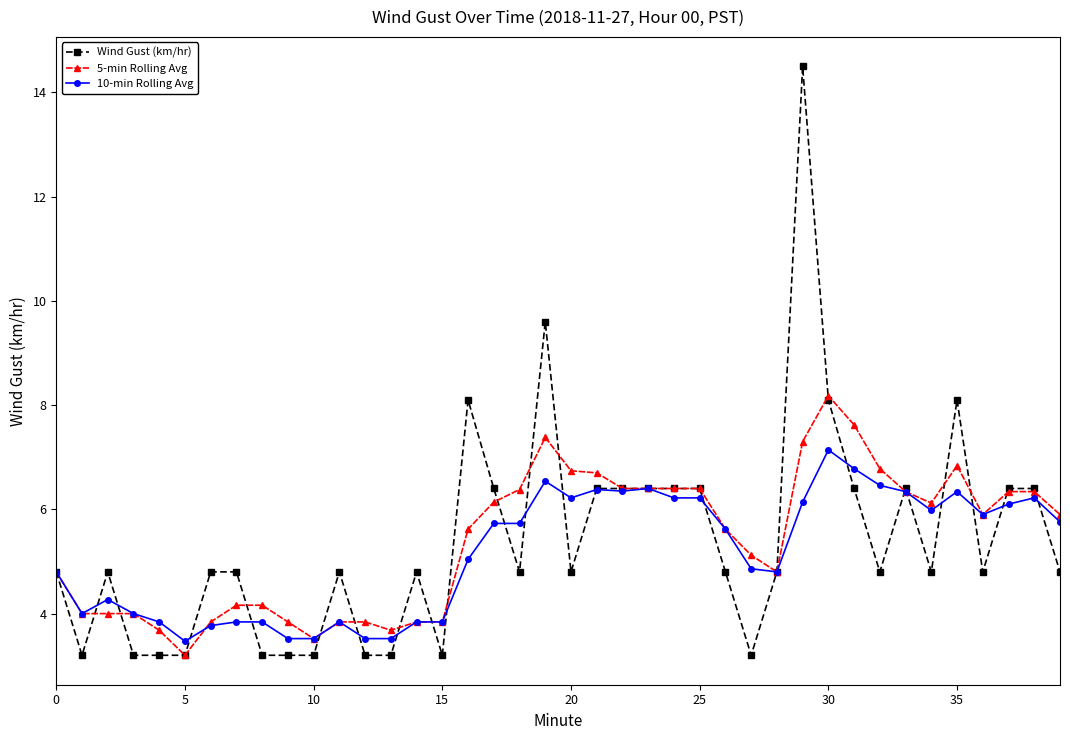

At how many categories does at least one series exceed 7?

6